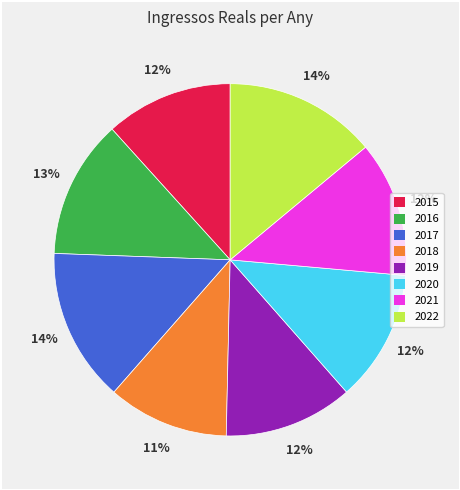

True or false: 2017 accounts for 1% of the total.

False